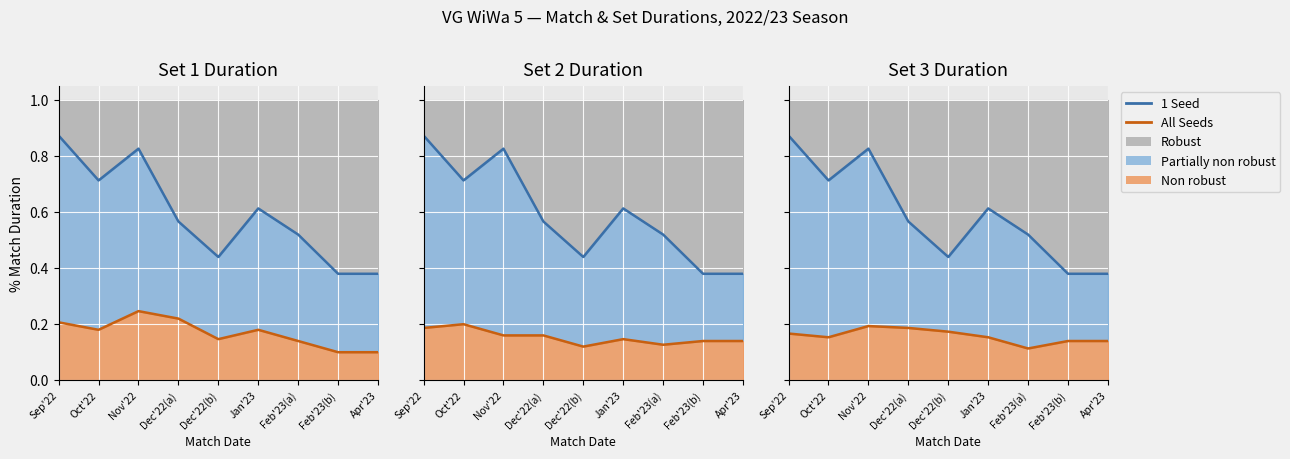

In All Seeds, how many points are higher than both neighbors (excluding endpoints)?

1